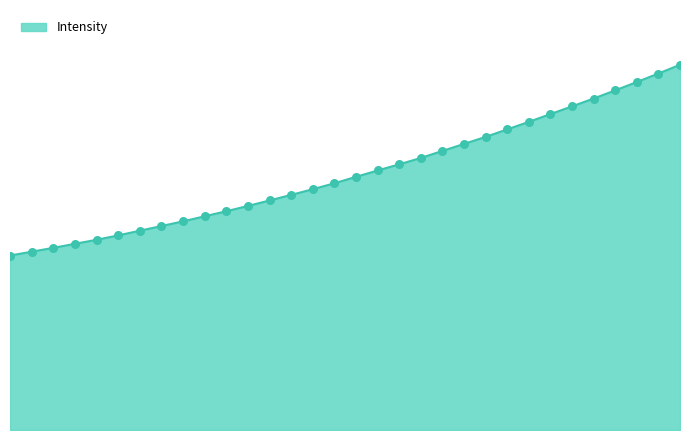

Is this an area chart (filled region under the line)?

Yes